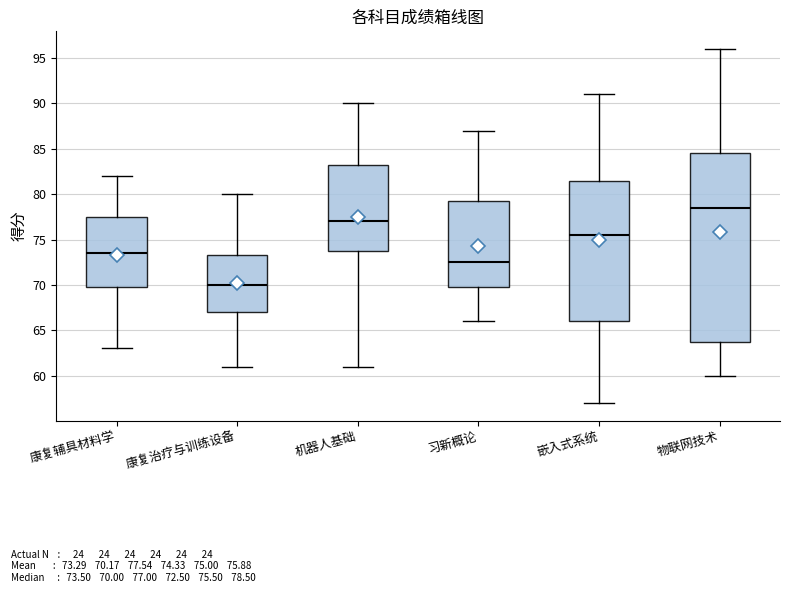

Which box has the lowest median line?

康复治疗与训练设备